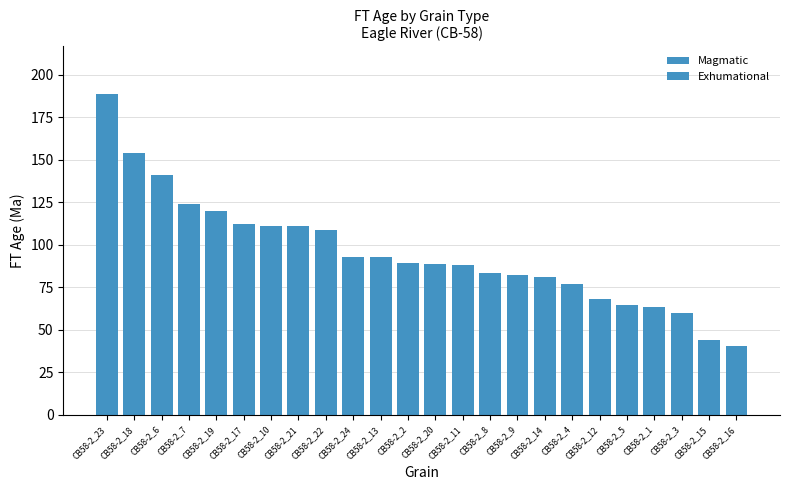

Rank the series by their maximum value, from lowest to highest.

Exhumational, Magmatic